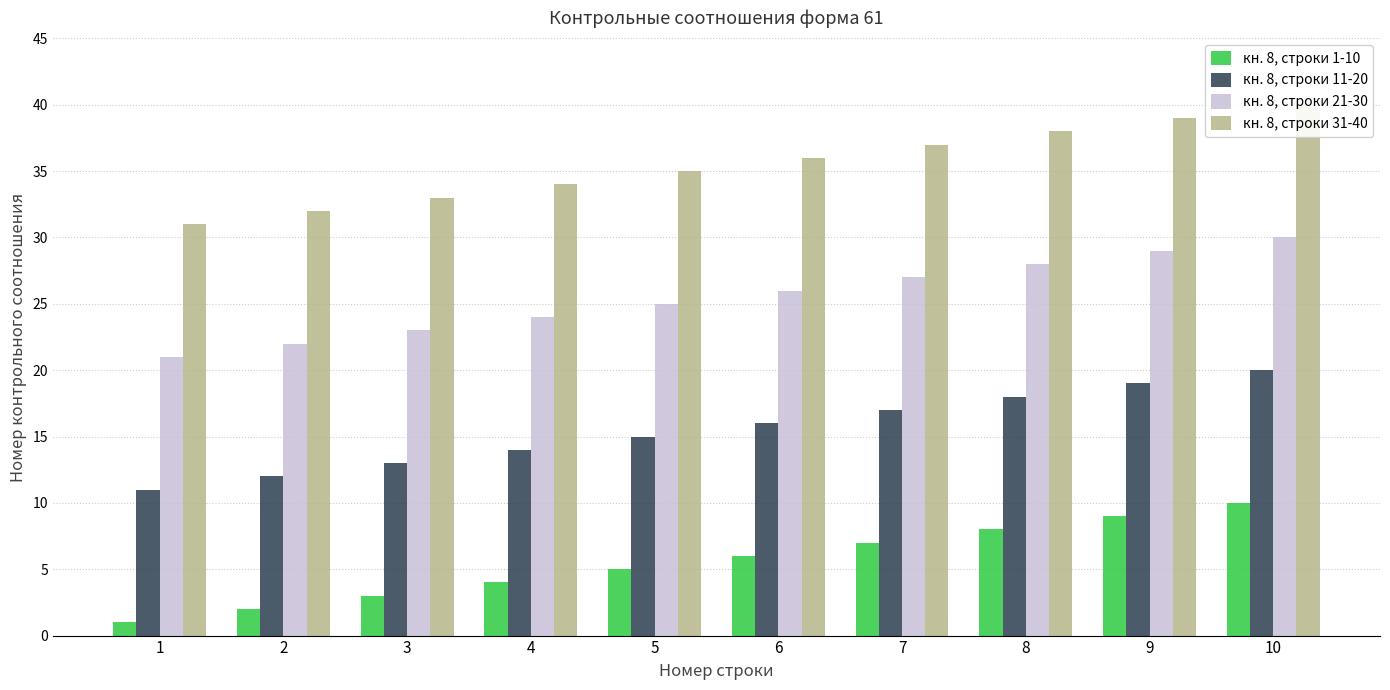

Are the bars grouped side by side (vs. stacked)?

Yes